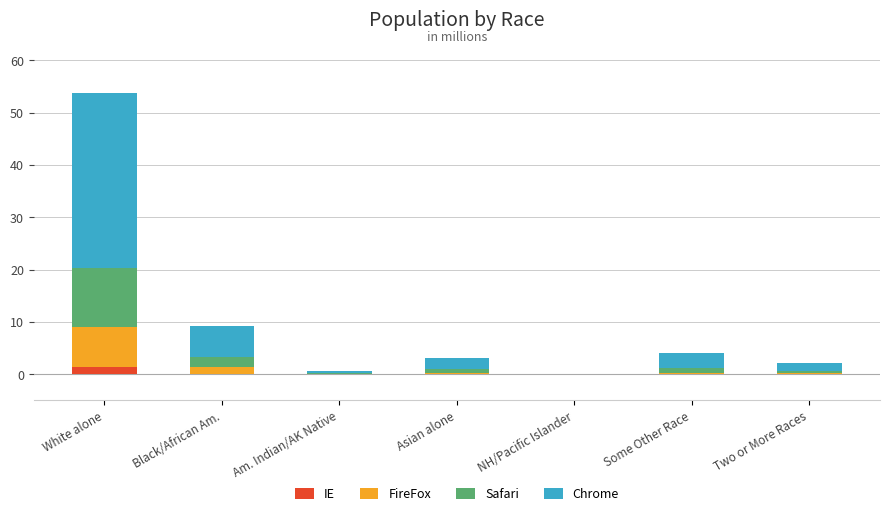

How many distinct data groups are displayed?

4